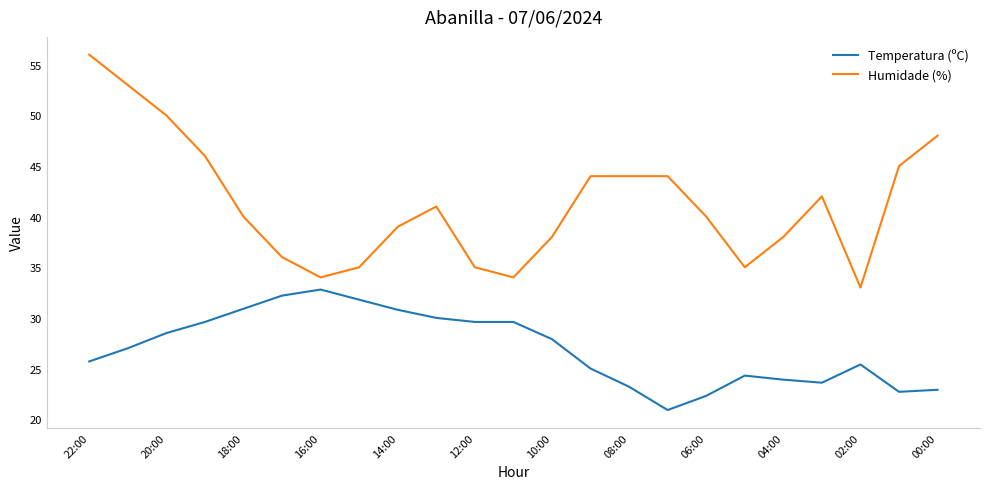

Which series has the largest total across all categories?

Humidade (%)